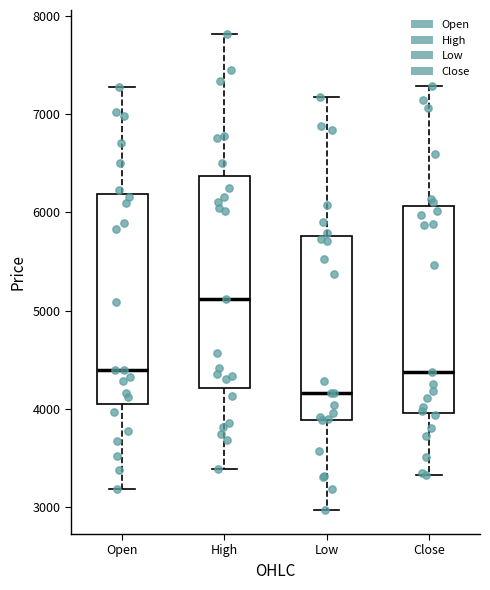

Where does the lower whisker of the box for Low end on the y-axis? The values are not printed on the chart, so give them approximately, as read against the axis.

3000